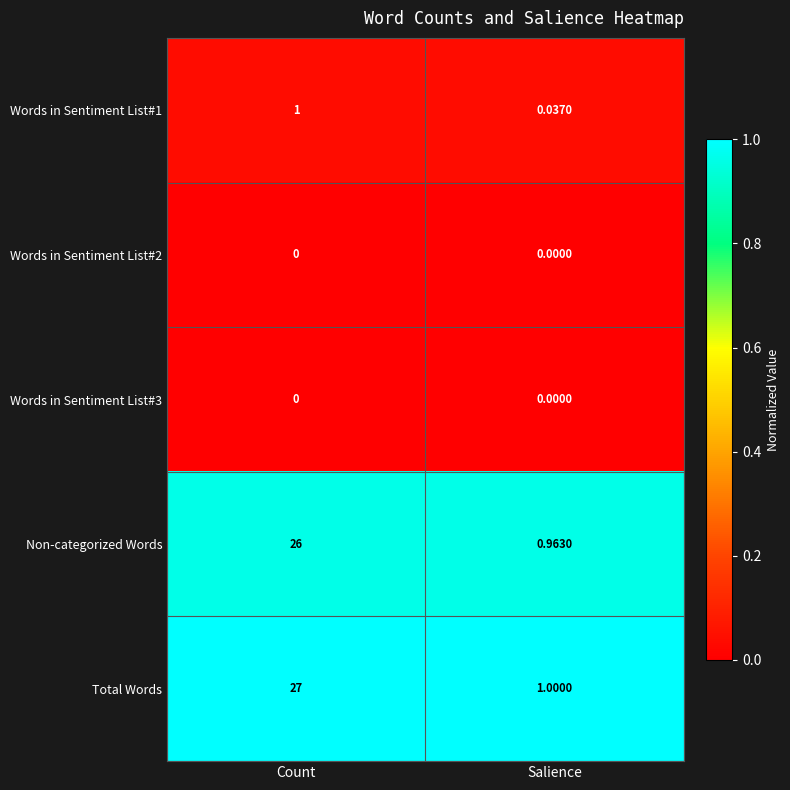

Rank the categories by Total Words value from highest to lowest.

Count, Salience